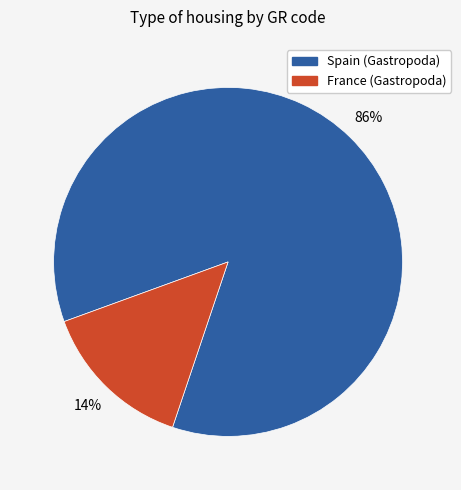

Does any single category account for the majority?

Yes